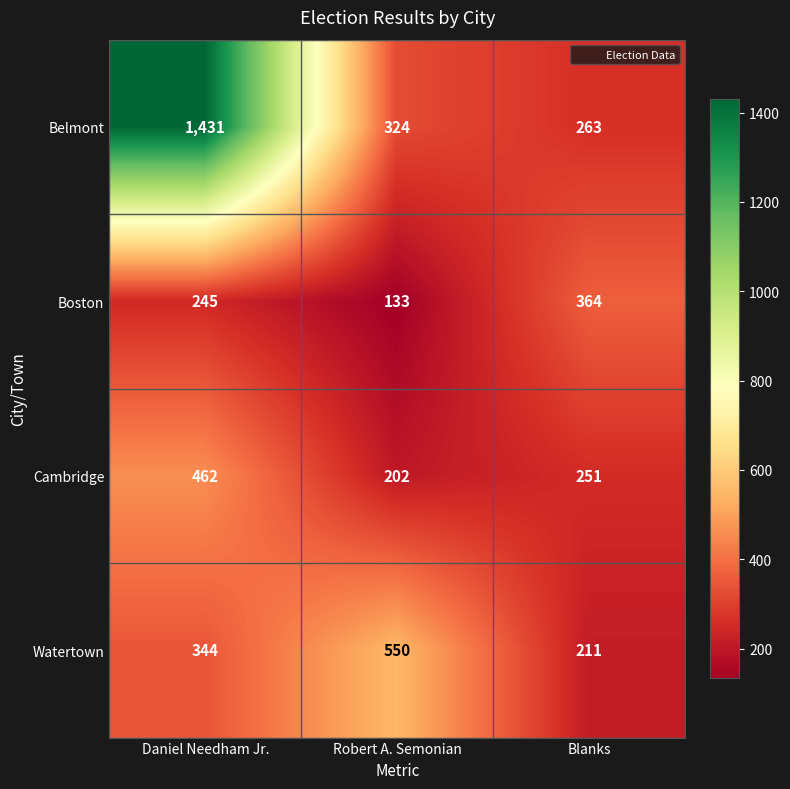

True or false: Cambridge has a value of 196 at Daniel Needham Jr..

False